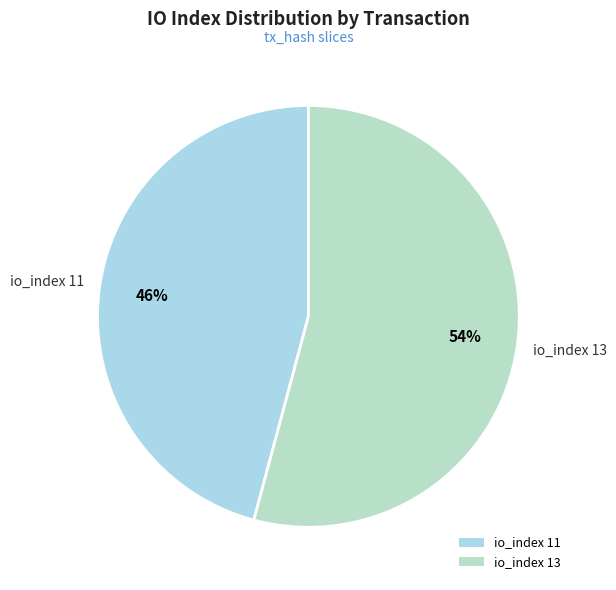

What is the ratio of the value at io_index 13 to the value at io_index 11?

1.2